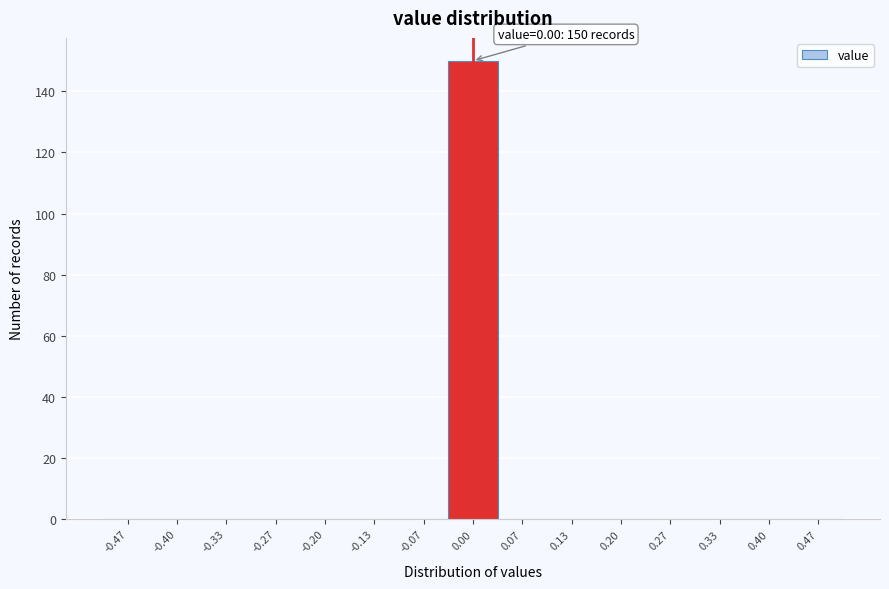

Which range on the x-axis has the tallest bar?

-0.03 to 0.03